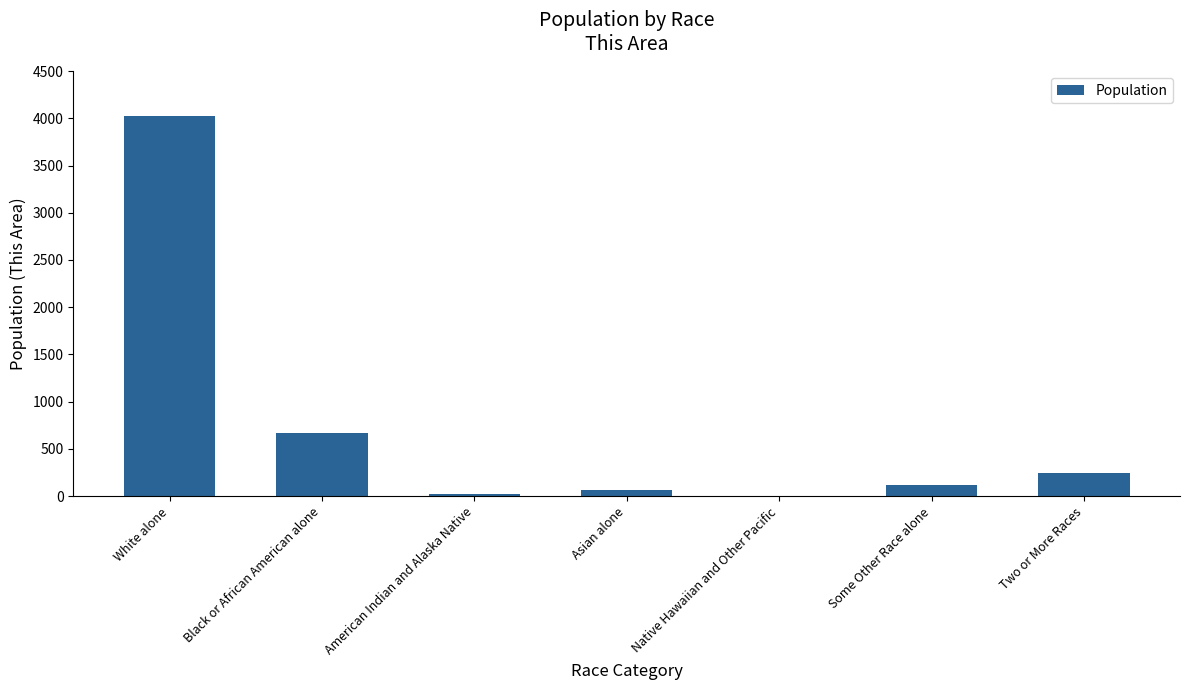

What is the greatest value displayed?

4019